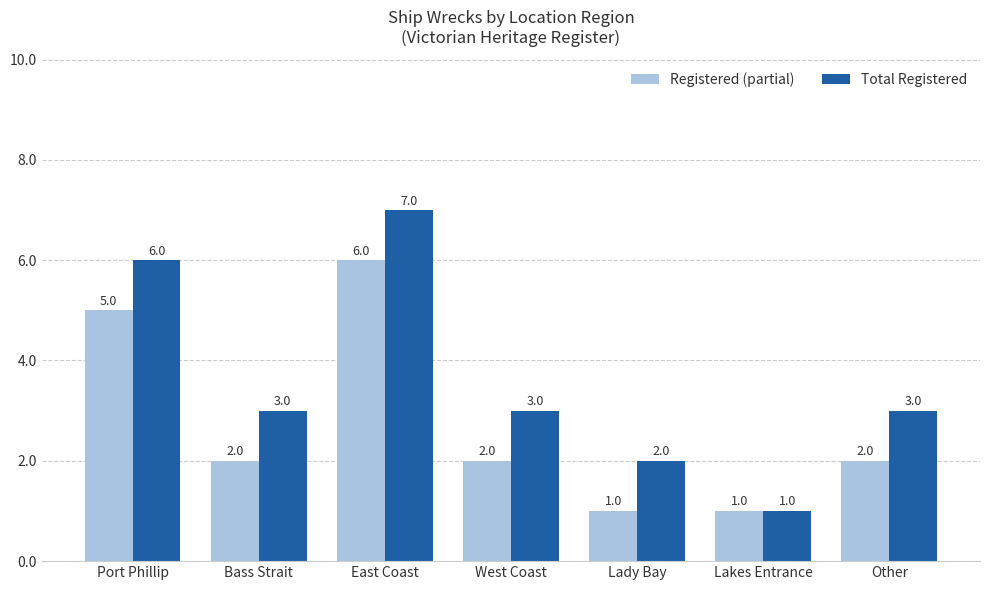

Count the number of data series in this chart.

2